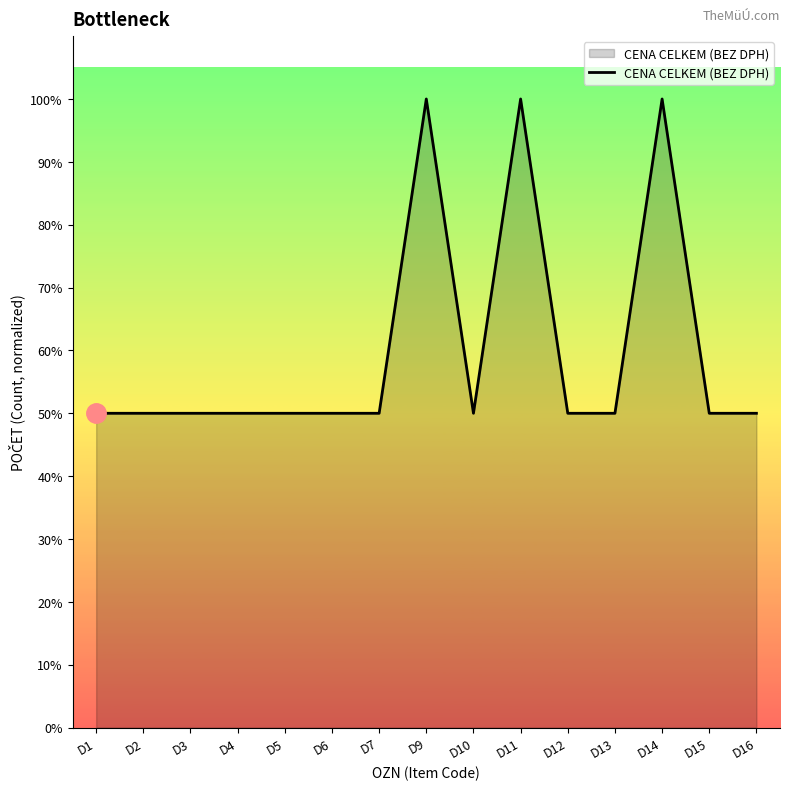

Does the chart have visible grid lines?

No